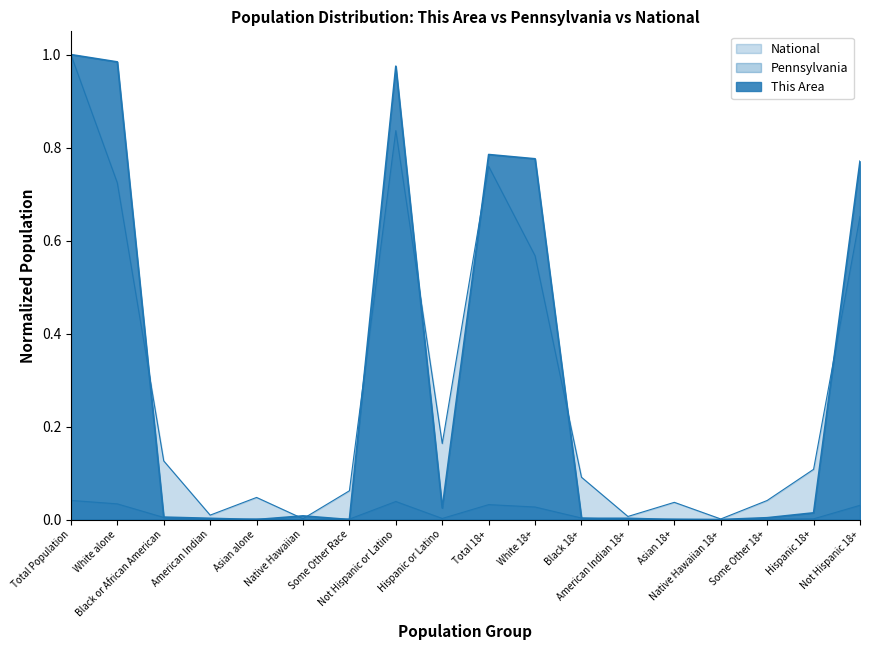

What is the maximum value shown in the chart?

1.0